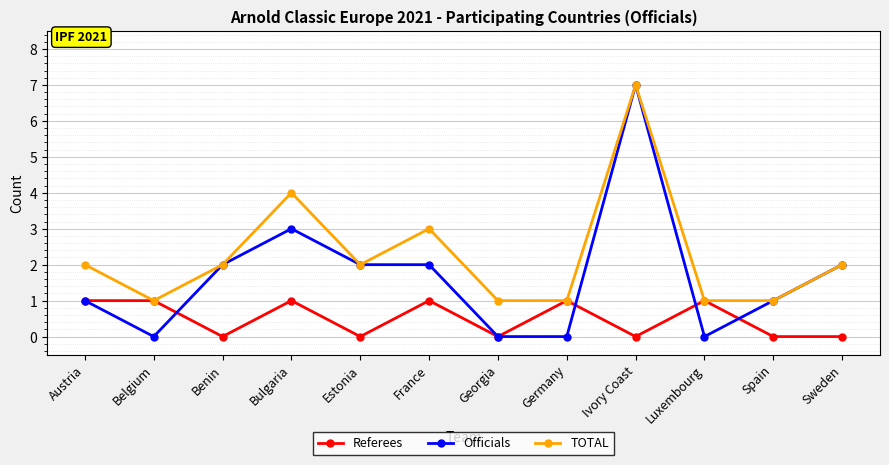

True or false: Referees has more than 2 interior local peaks.

True